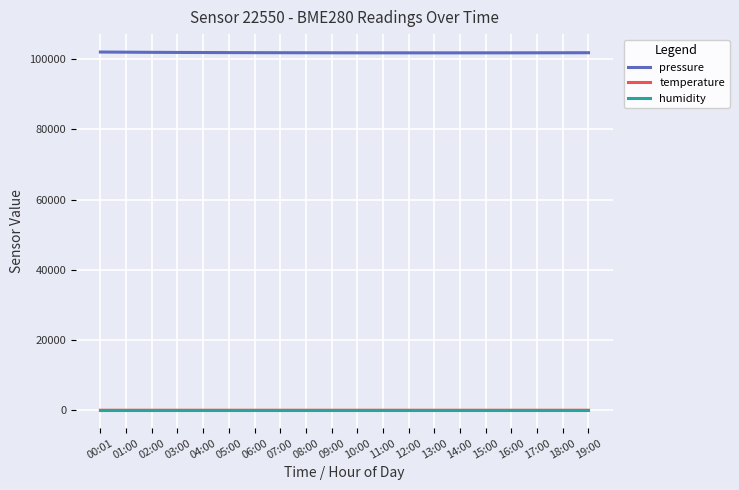

True or false: pressure has a value of 101798.9 at 08:00.

True